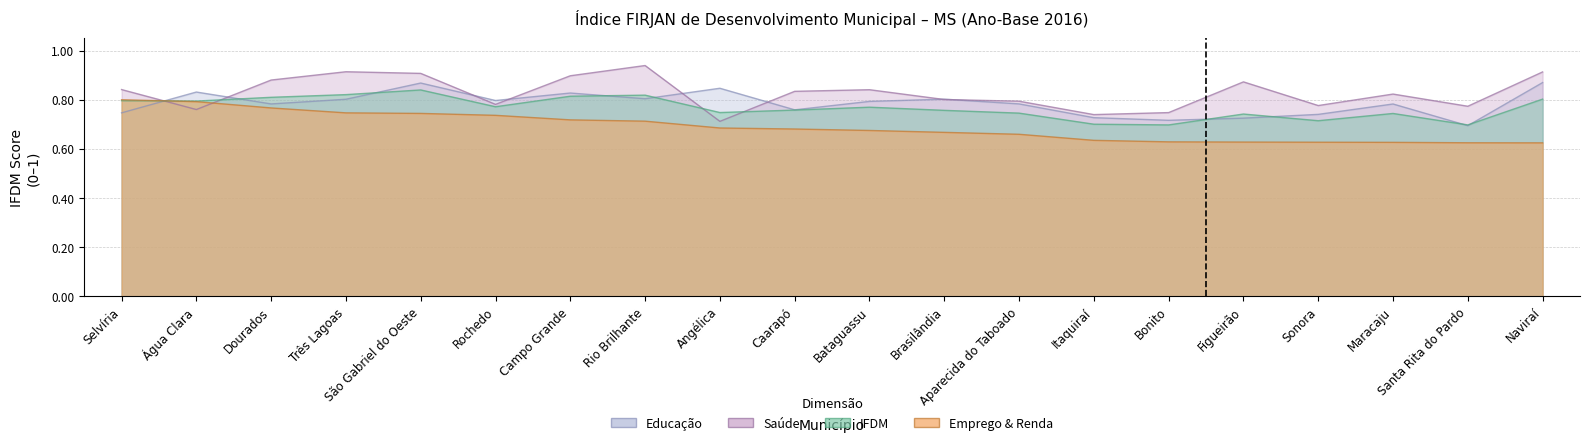

The value of Emprego & Renda at Sonora is 0.6. True or false?

True